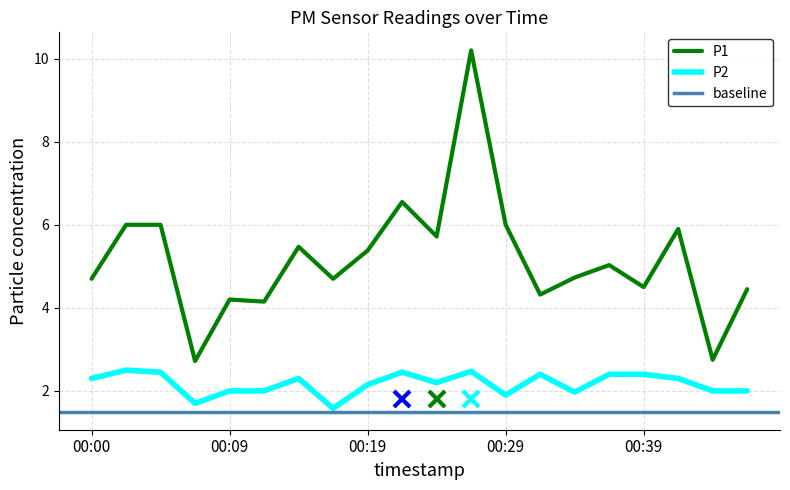

Which category has the highest value in the P1 series?

00:26